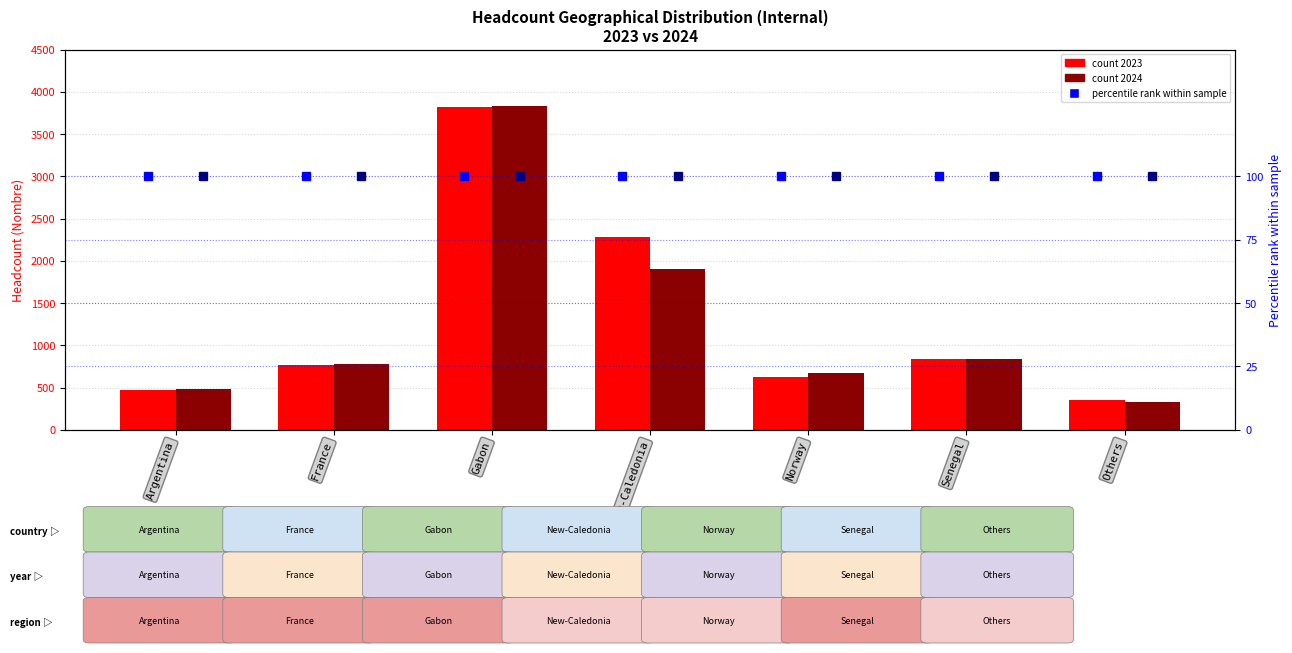

Reading left to right, what are all the values shown in this chart?

2023: Argentina=474	France=771	Gabon=3822	New-Caledonia=2279	Norway=625	Senegal=839	Others=357
2024: Argentina=481	France=781	Gabon=3833	New-Caledonia=1900	Norway=668	Senegal=837	Others=328